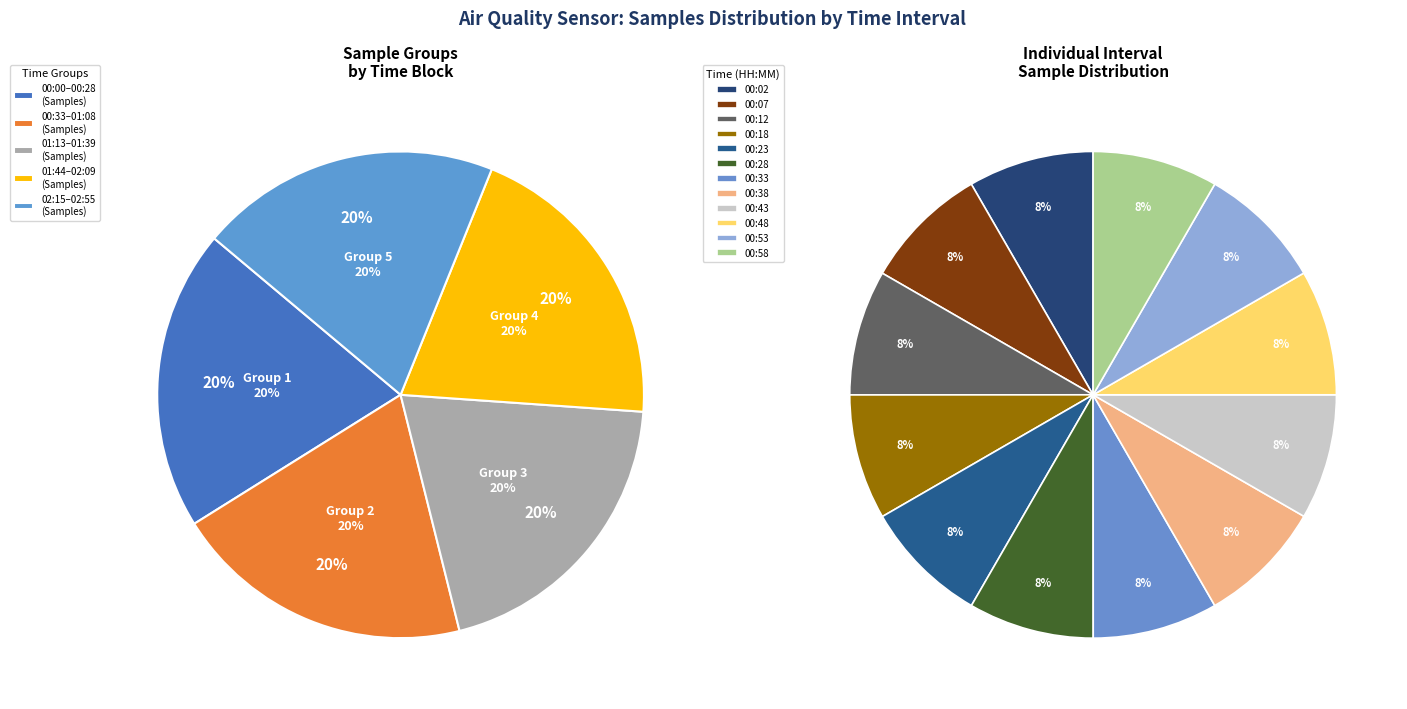

What is the smallest slice in the pie chart?

00:43